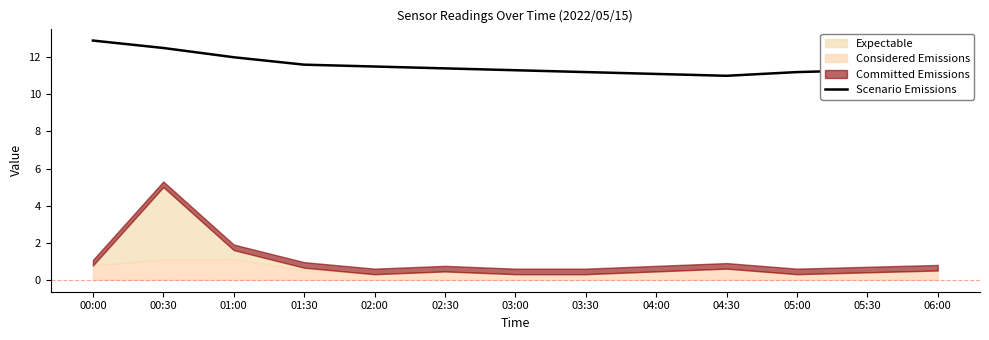

What is the difference between the values at 00:30 and 03:00?

1.2